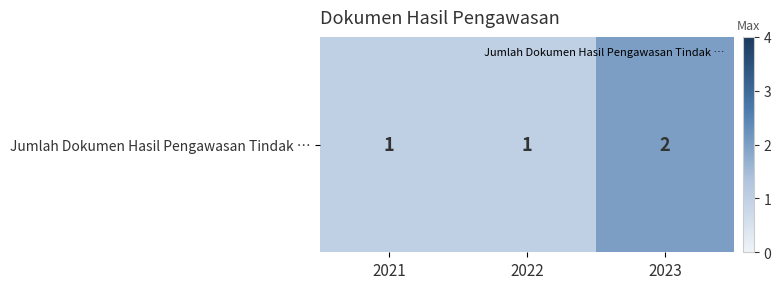

What is the sum of all values?

4